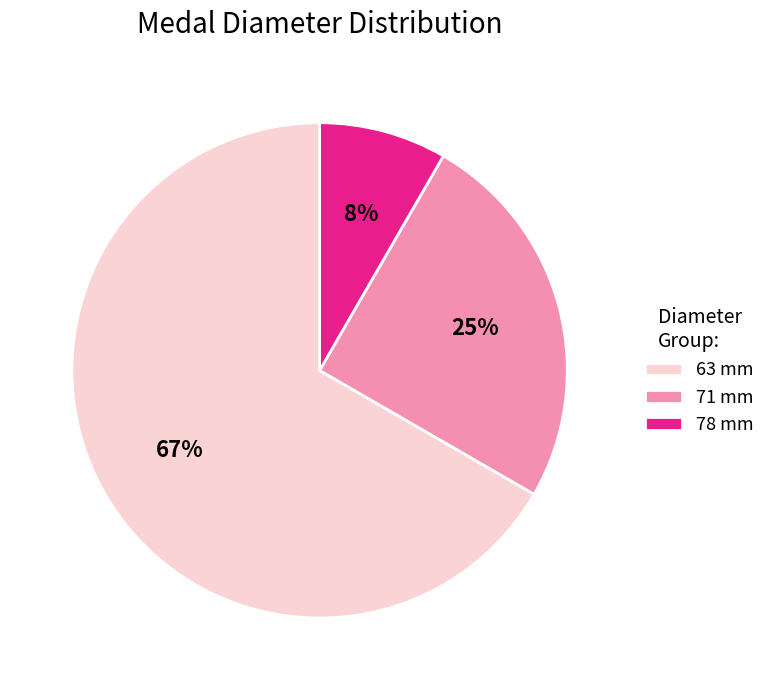

To the nearest percent, what percentage of the pie is 71 mm?

25%